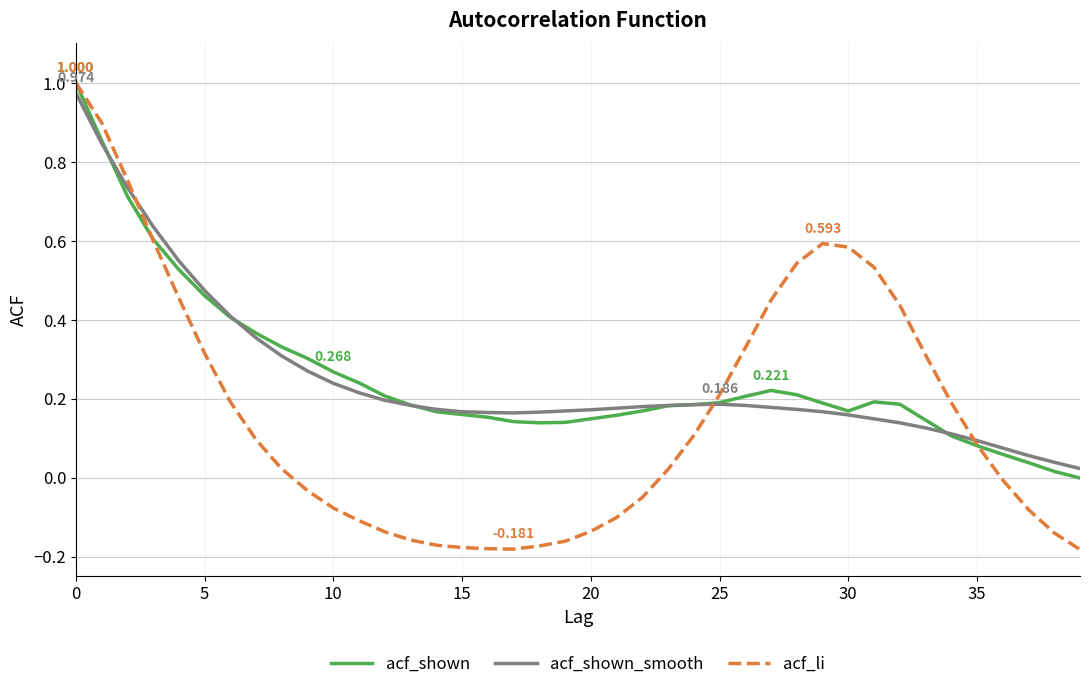

Which series has the largest range (max minus min)?

acf_li